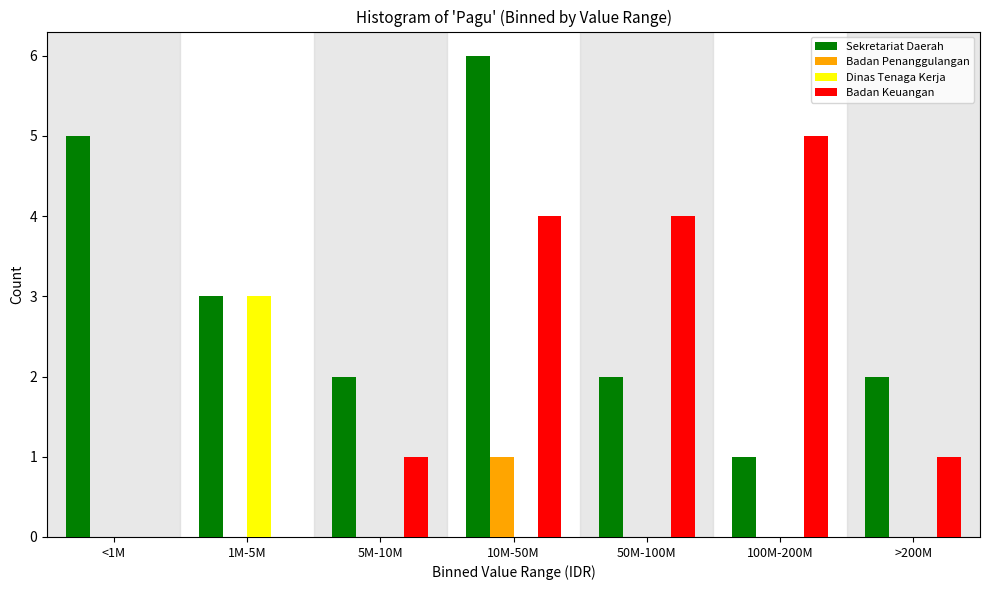

Reading left to right, transcribe all the data shown in this chart.

Sekretariat Daerah: <1M=5	1M-5M=3	5M-10M=2	10M-50M=6	50M-100M=2	100M-200M=1	>200M=2
Badan Penanggulangan: <1M=0	1M-5M=0	5M-10M=0	10M-50M=1	50M-100M=0	100M-200M=0	>200M=0
Dinas Tenaga Kerja: <1M=0	1M-5M=3	5M-10M=0	10M-50M=0	50M-100M=0	100M-200M=0	>200M=0
Badan Keuangan: <1M=0	1M-5M=0	5M-10M=1	10M-50M=4	50M-100M=4	100M-200M=5	>200M=1